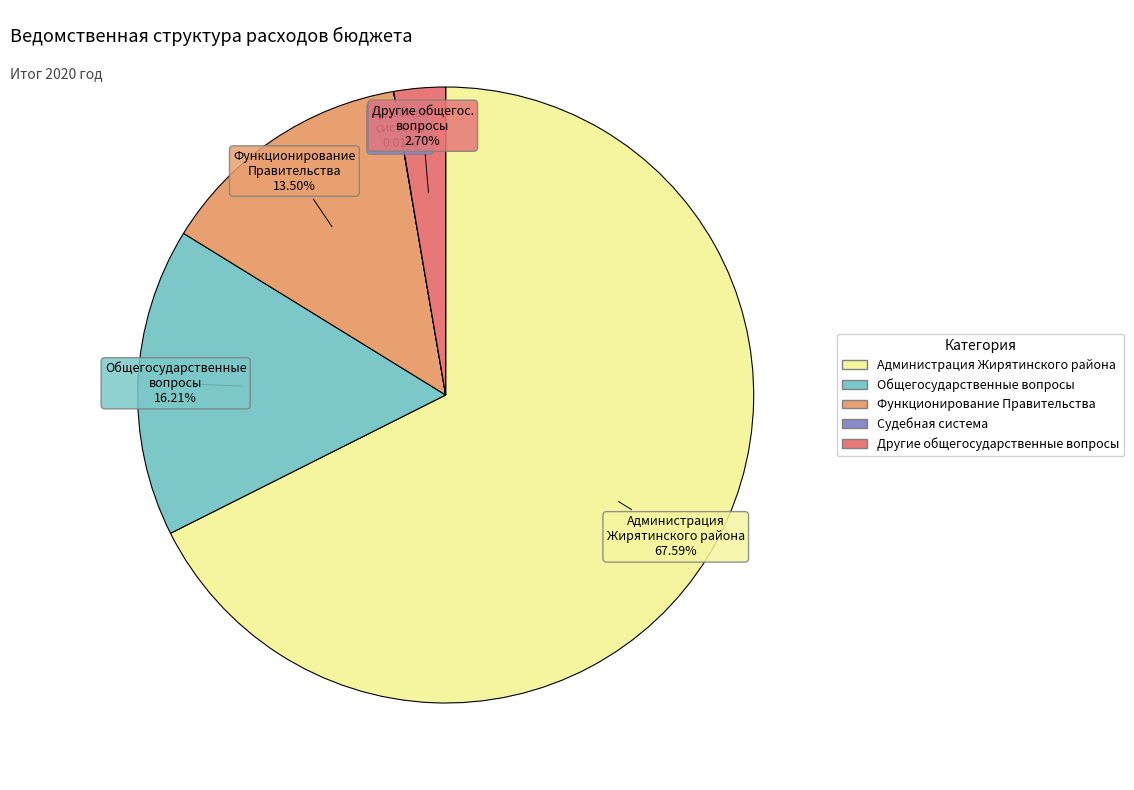

To the nearest percent, what is the difference between the Другие общегосударственные вопросы and Функционирование Правительства slice percentages?

11%